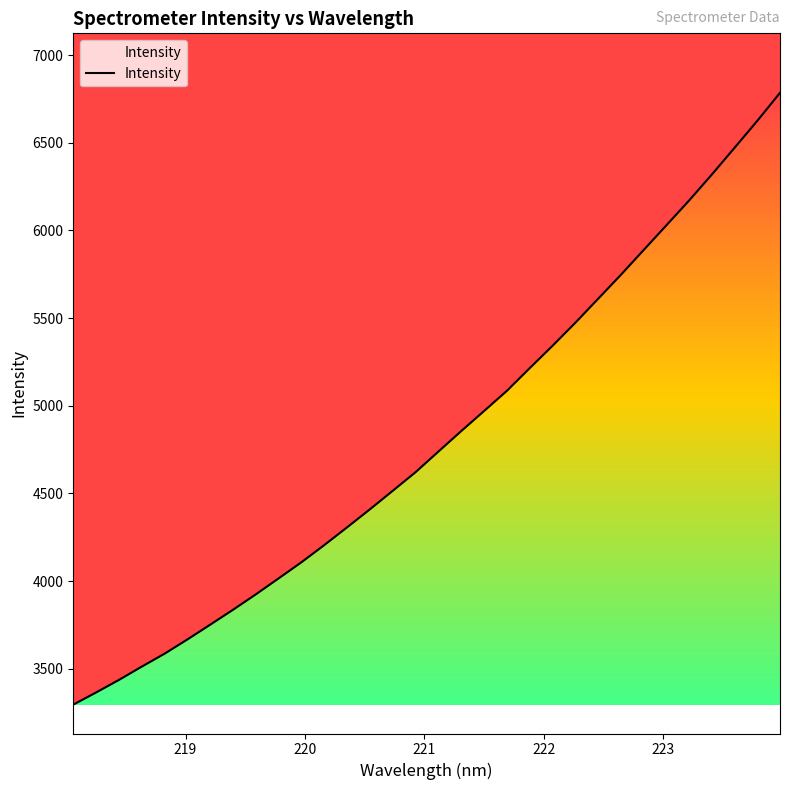

What is the difference between the second highest and minimum values?

3329.5